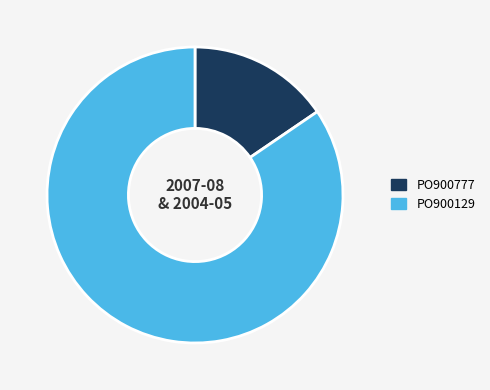

Between PO900129 and PO900777, which is larger?

PO900129